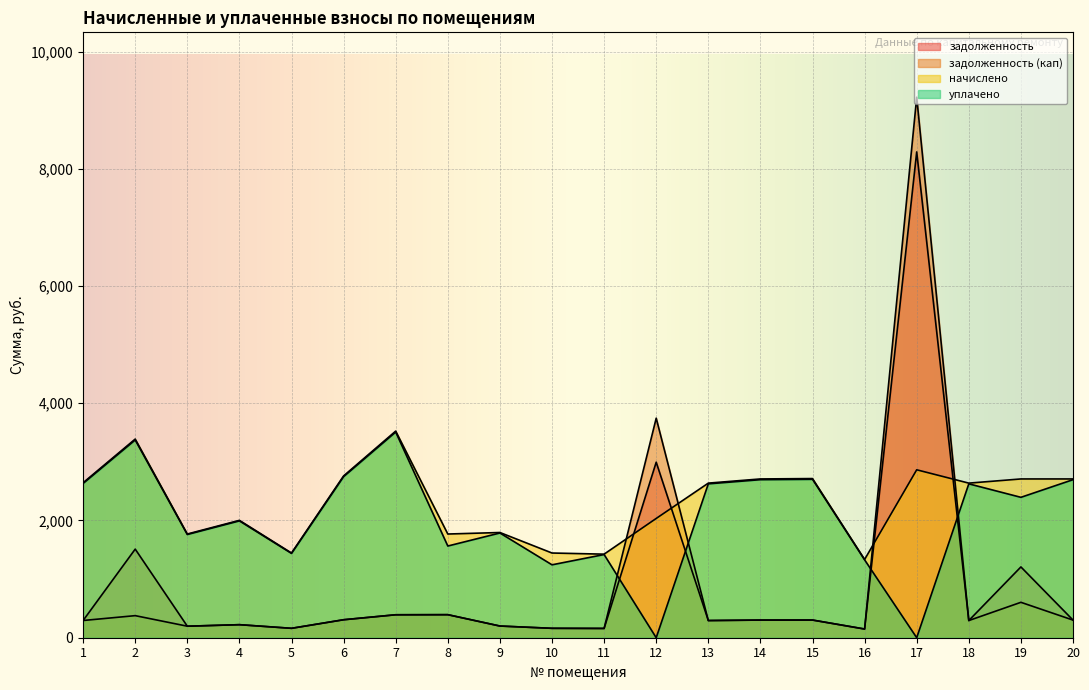

Reading left to right, transcribe all the data shown in this chart.

задолженность: 293.8	1511.5	196.6	222.5	160.6	306.7	391.7	393.2	199.4	160.6	158.4	2994.4	293.0	301.0	301.7	148.3	8287.6	293.0	1207.7	301.0
задолженность (кап): 293.8	376.6	196.6	222.5	160.6	306.7	391.7	393.1	199.4	160.6	158.4	3745.4	293.0	301.0	301.7	148.3	9221.1	293.0	604.1	301.0
начислено: 2643.8	3389.0	1769.0	2002.3	1445.0	2760.5	3525.1	1769.0	1795.0	1445.0	1425.6	2034.7	2637.4	2708.6	2715.1	1334.9	2864.8	2637.4	2708.6	2708.6
уплачено: 2631.6	3373.3	1760.8	1993.0	1438.3	2747.7	3508.8	1564.3	1786.7	1243.8	1419.0	0.0	2625.2	2696.1	2702.6	1328.7	0.0	2625.2	2395.1	2696.1